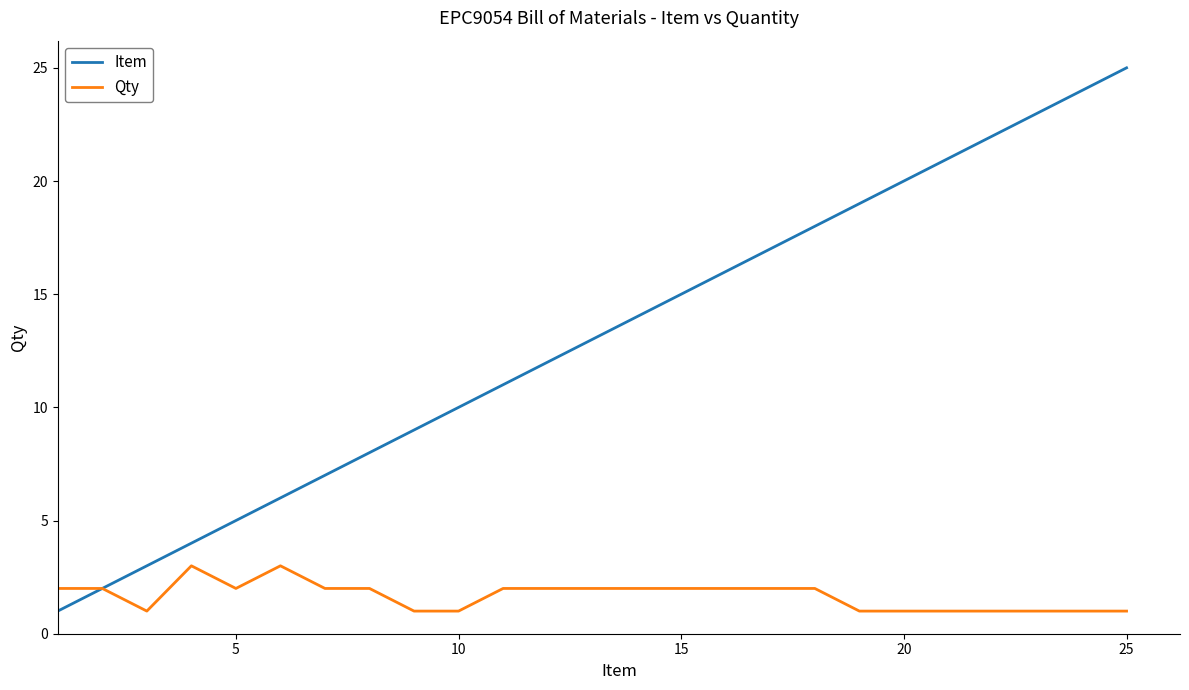

What is the maximum value shown in the chart?

25